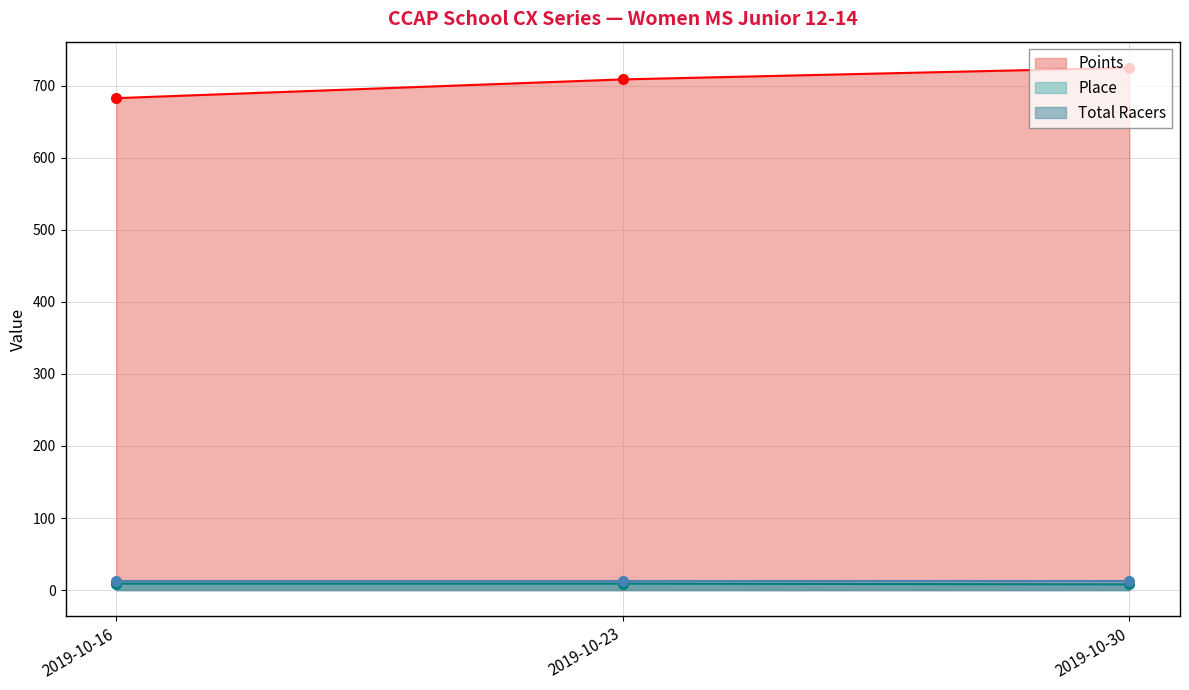

Is it true that Points equals 682.5 at 2019-10-16?

True